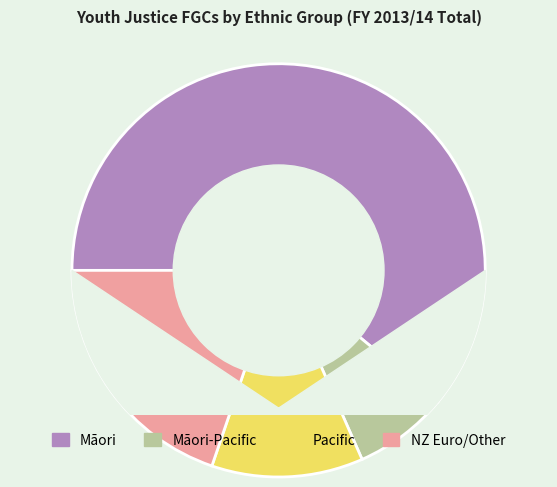

Is the sum of Māori and NZ Euro/Other greater than half?

Yes